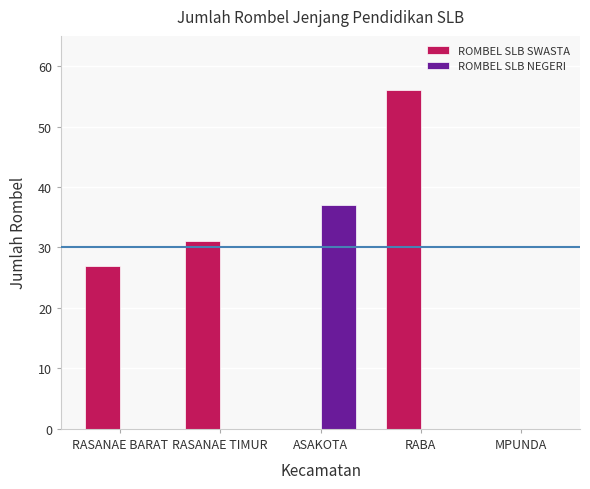

Reading left to right, what are all the values shown in this chart?

ROMBEL SLB SWASTA: 27	31	0	56	0
ROMBEL SLB NEGERI: 0	0	37	0	0